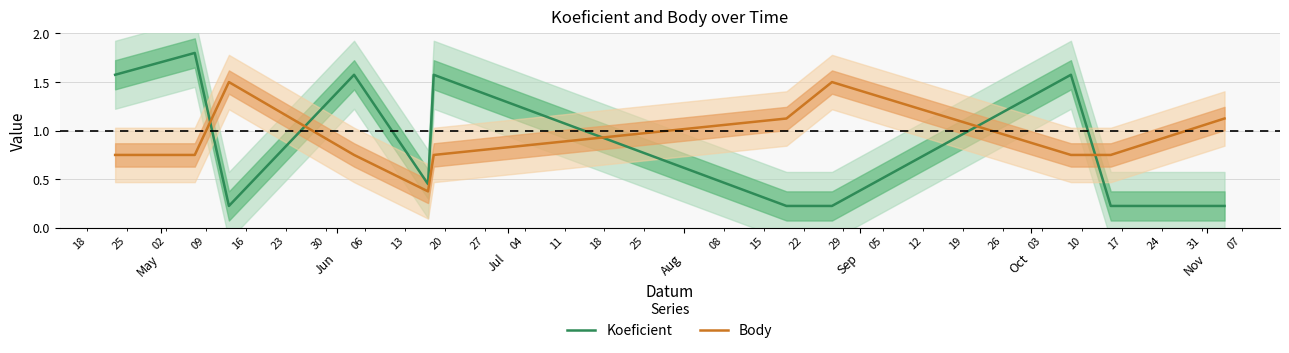

How many intersections are there between Body and Koeficient?

5